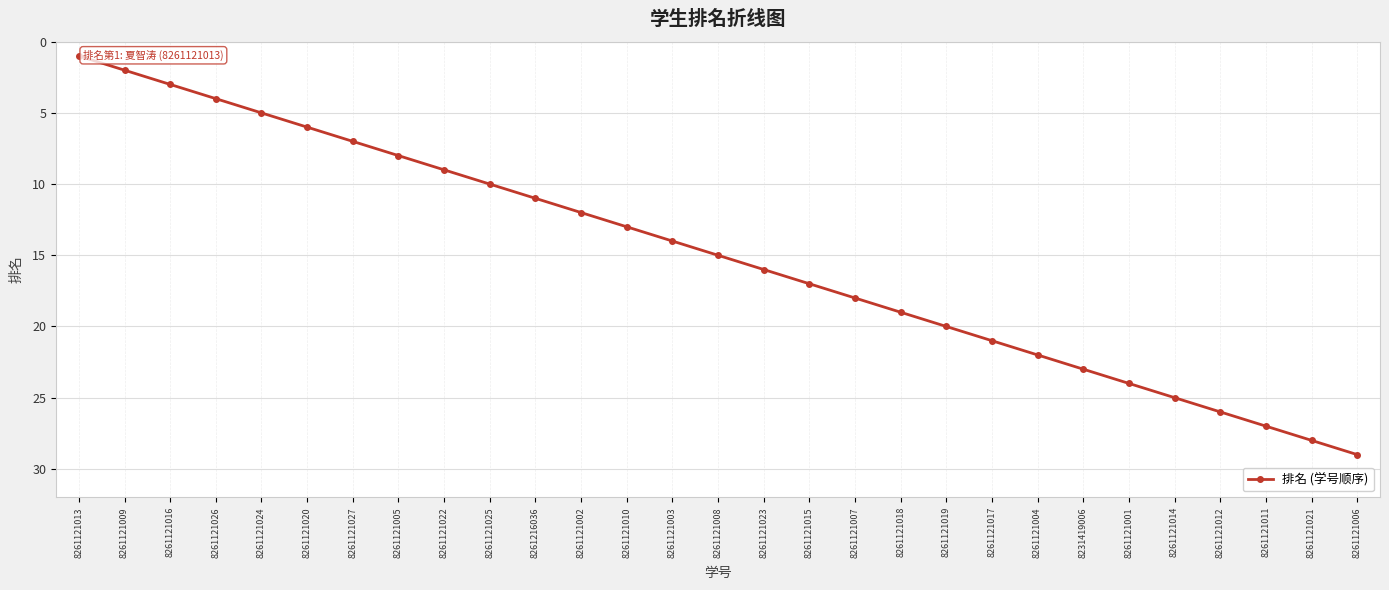

What is the minimum value shown in the chart?

1